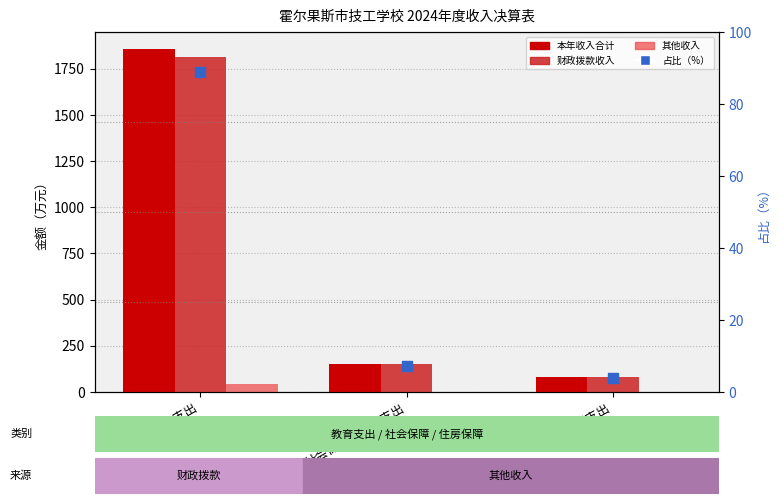

Which series contains the highest Y value?

本年收入合计